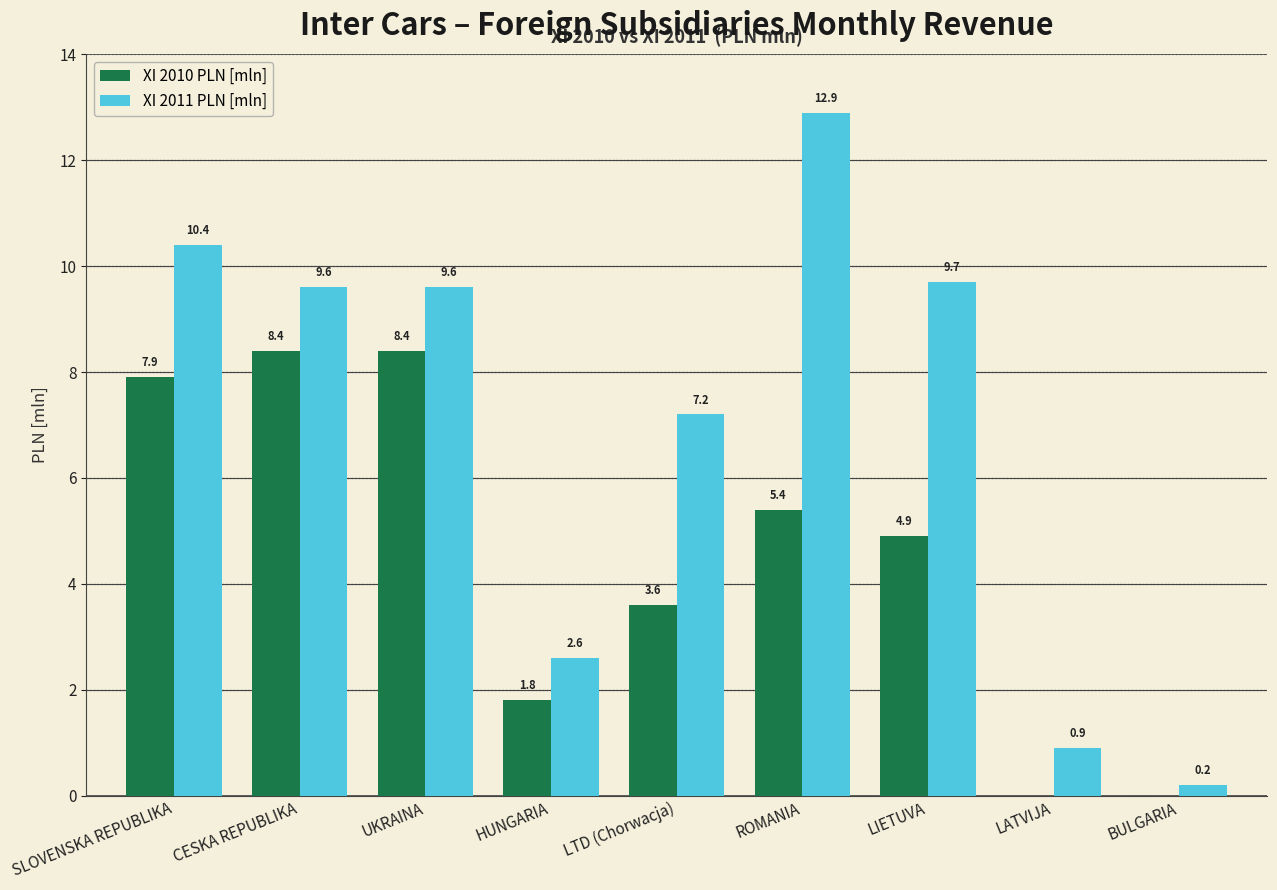

How many data points does each series have?

9